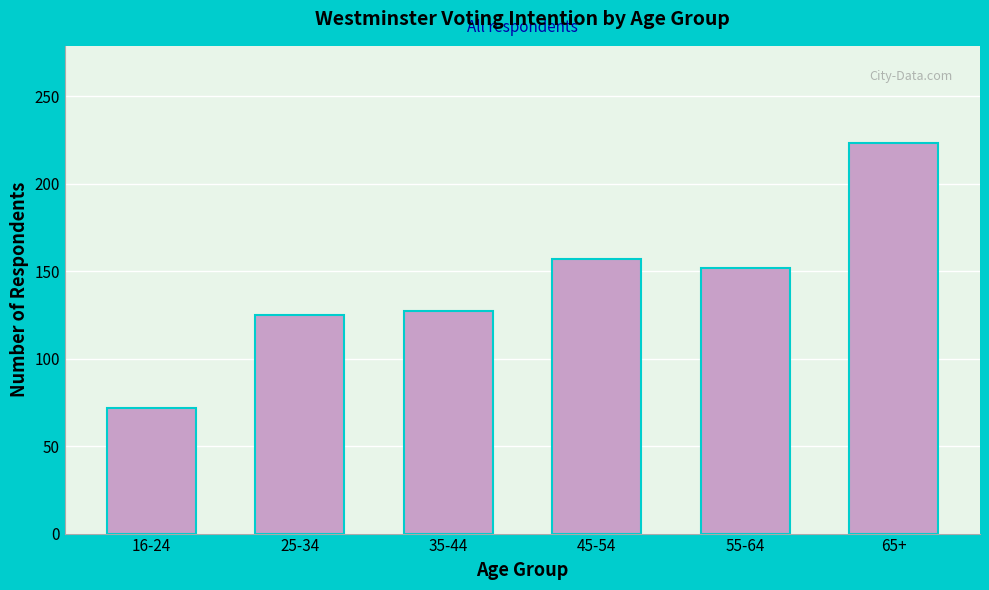

Reading left to right, what are all the values shown in this chart?

72	125	127	157	152	223